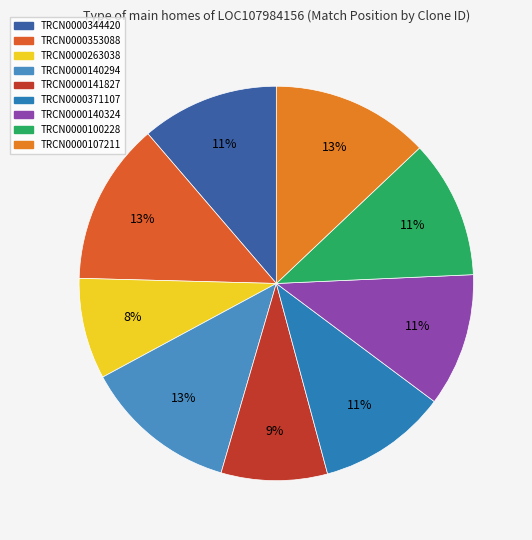

Is it true that TRCN0000140324 is 18% of the pie?

False